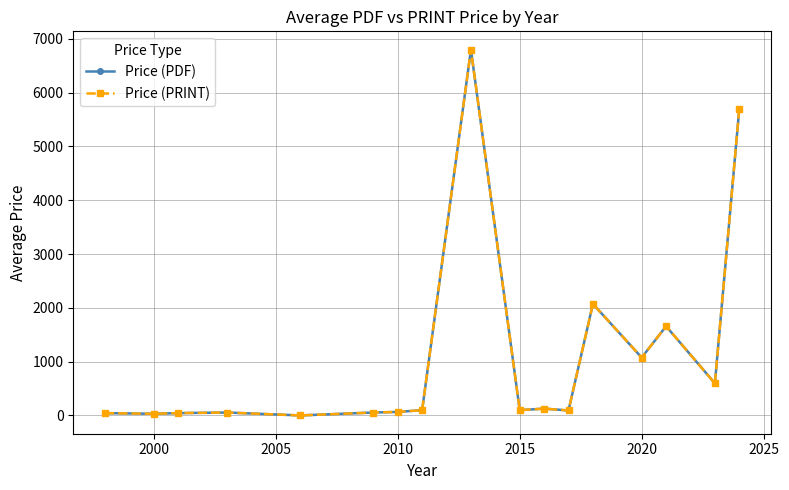

Is this an area chart (filled region under the line)?

No